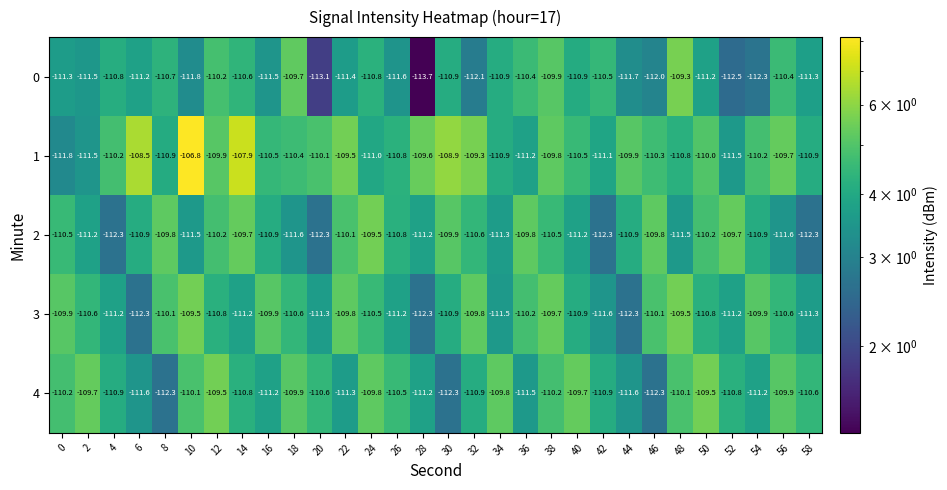

What is the total value across all series at 20?

-557.4